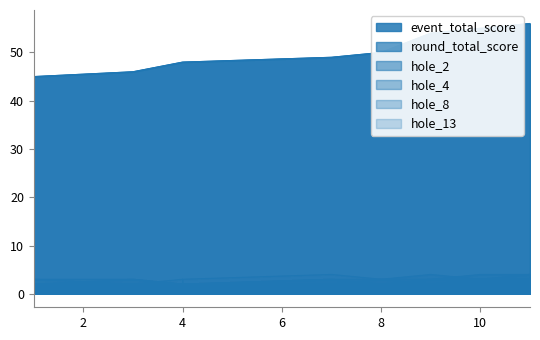

True or false: round_total_score has more than 2 points higher than both neighbors.

False